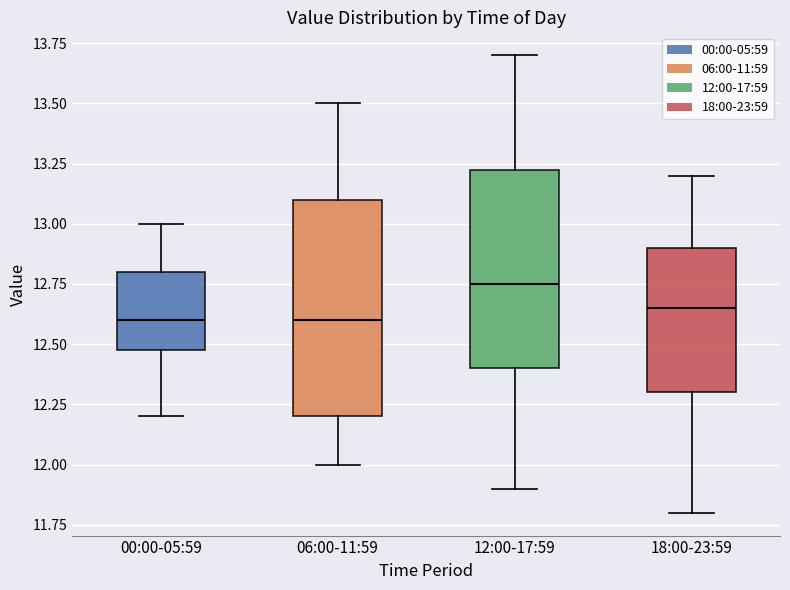

Which box's median line is the highest?

12:00-17:59